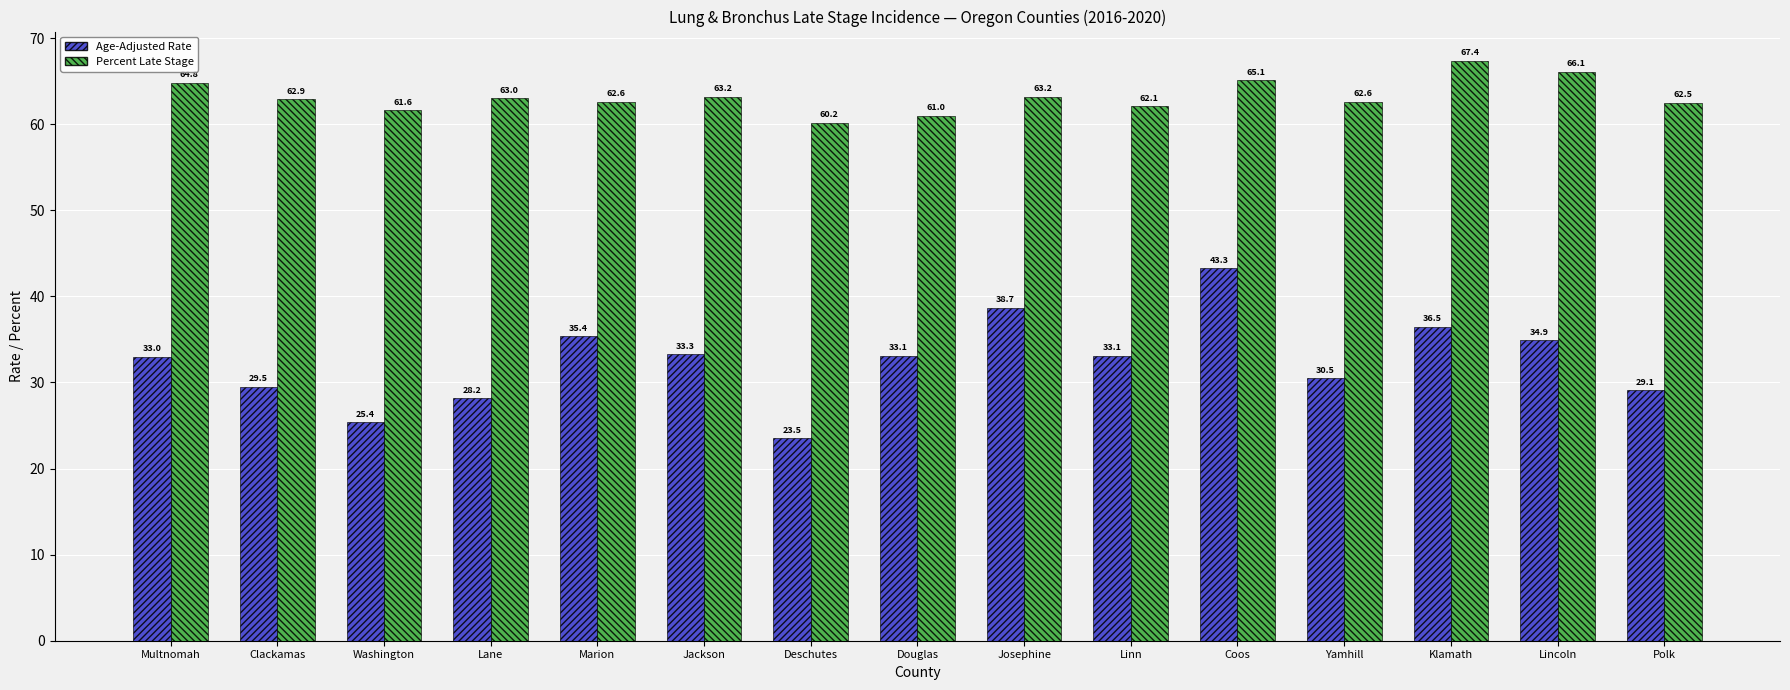

Does the chart contain stacked bars?

No